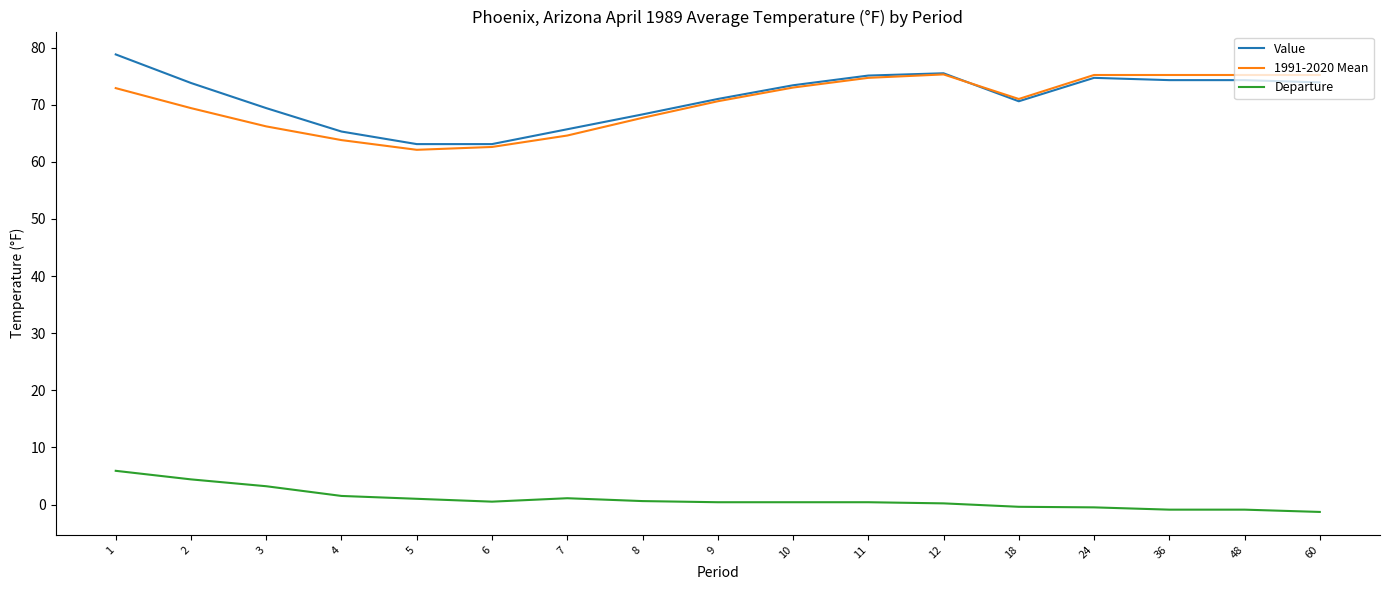

What is the difference between the highest and lowest values at 9?

70.6